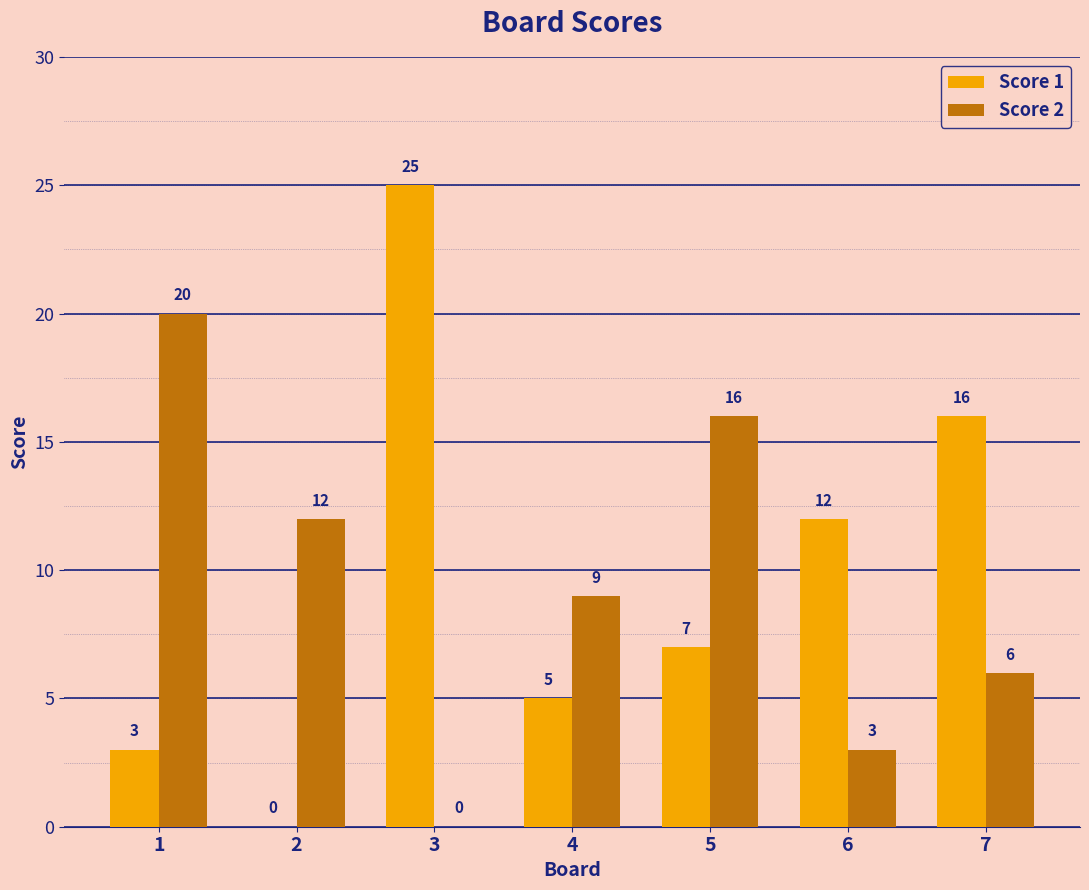

True or false: Score 1 has a value of 5 at 5.

False